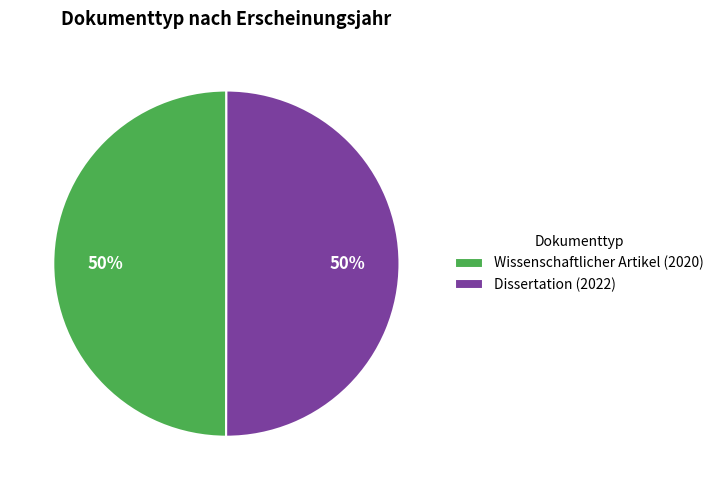

To the nearest percent, what is the average slice percentage?

50%